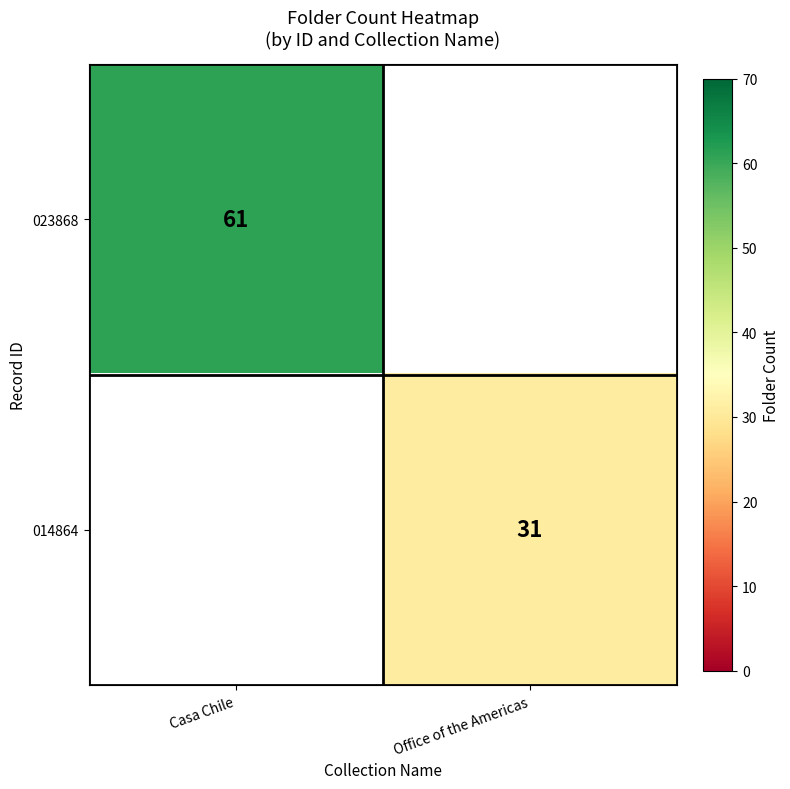

The value of 023868 at Casa Chile is 93.7. True or false?

False